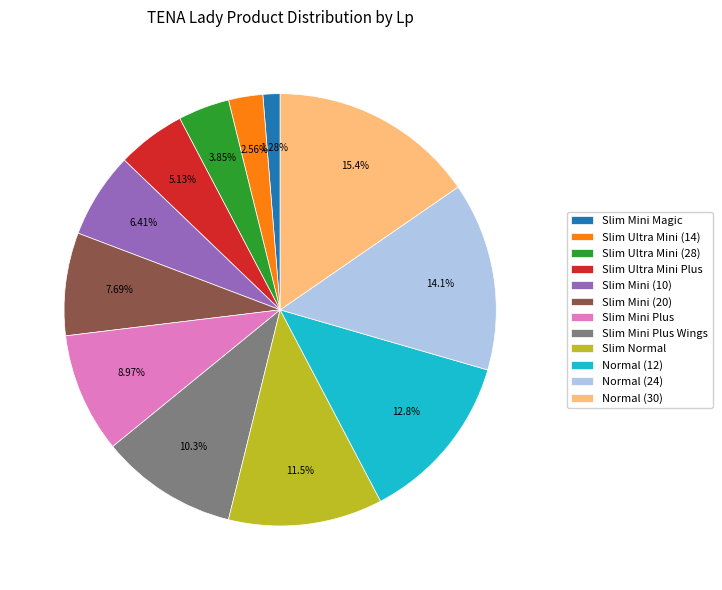

To the nearest percent, what is the difference between the Slim Mini (10) and Slim Ultra Mini (14) slice percentages?

4%